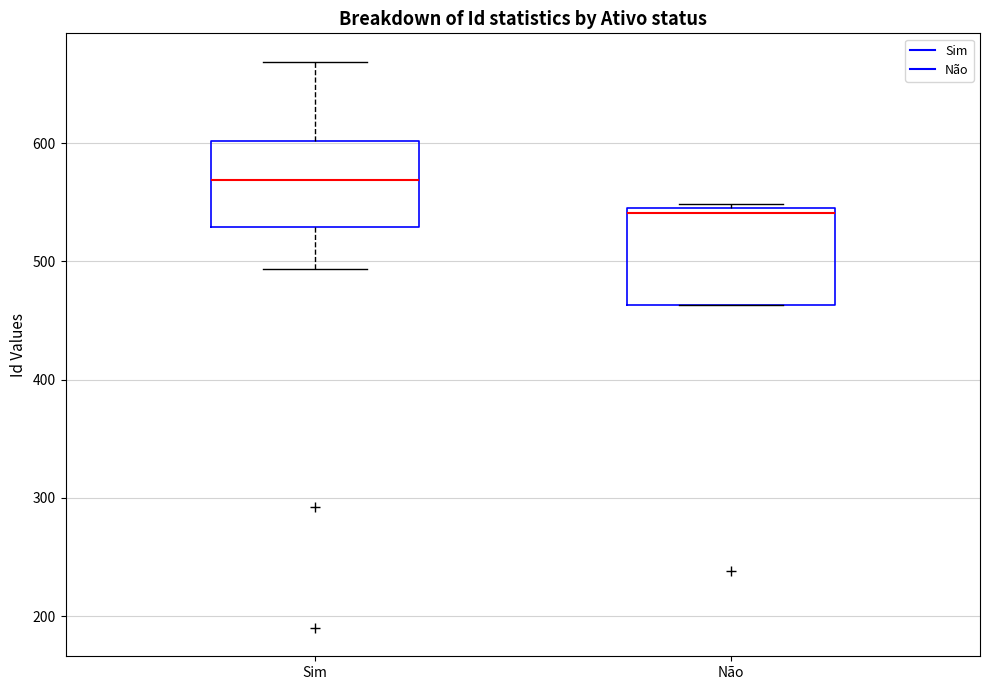

Reading left to right, read every box against the y-axis: the position of its median line, the range the box covers, and the ends of its whiskers. The values are not printed on the chart, so give them approximately, as read against the axis.

Sim: median 570, box 530 to 600, whiskers 490 to 670
Não: median 540, box 460 to 550, whiskers 460 to 550 (just above the box's upper edge)